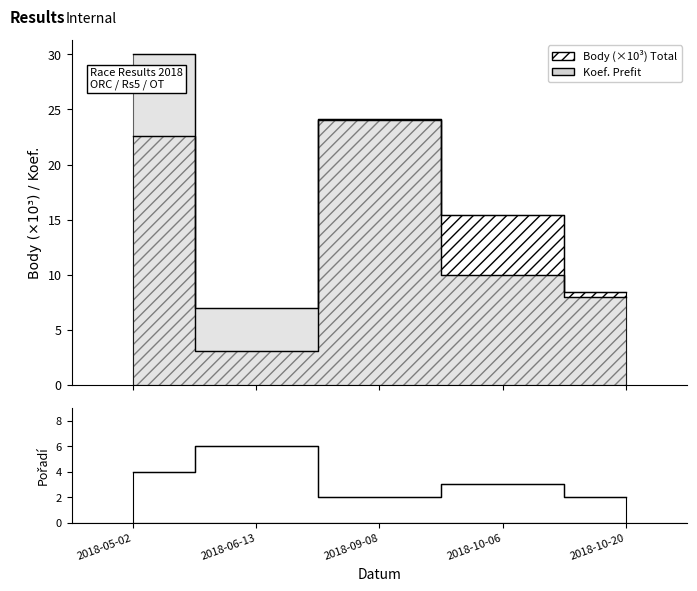

Where does the Body series first go above 15?

2018-05-02